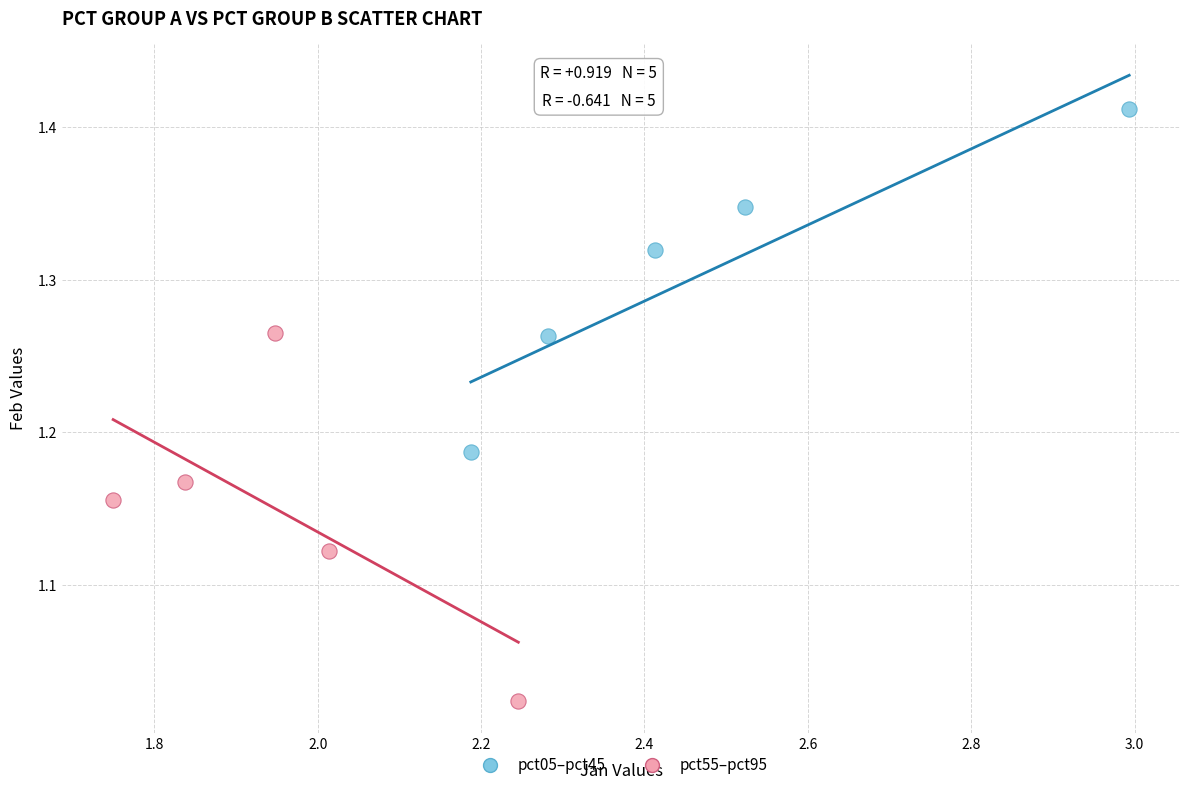

Which series contains the highest Y value?

pct05–pct45